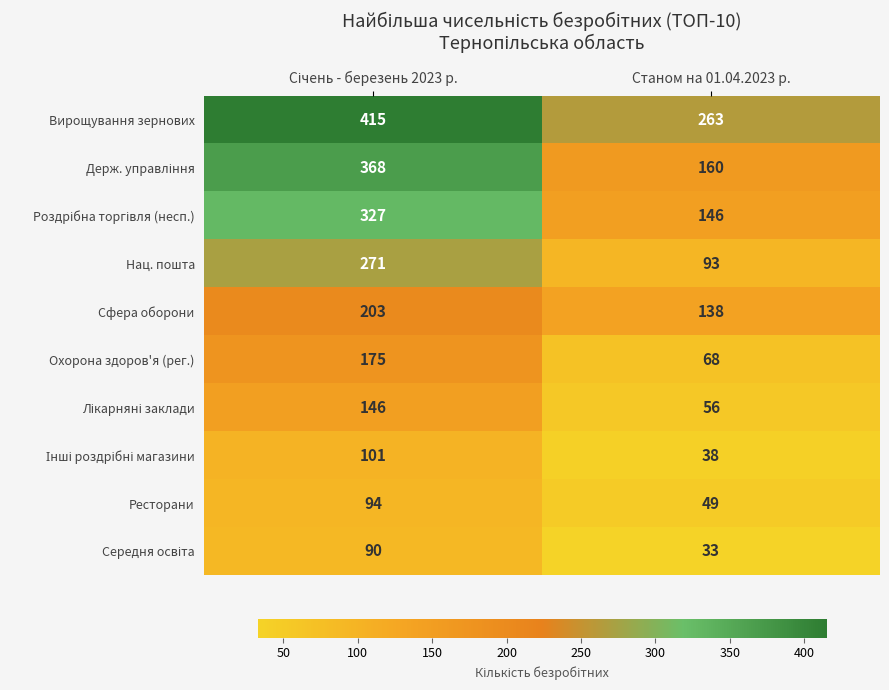

What is the approximate value of Нац. пошта at Станом на 01.04.2023 р., to the nearest 50?

100